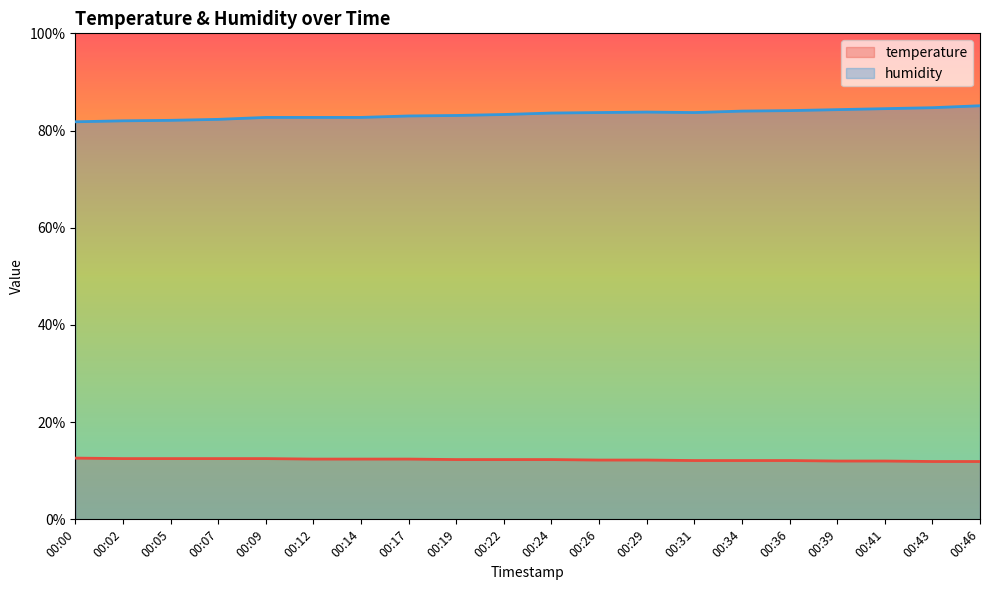

List the labels in order of temperature value, largest first.

00:00, 00:02, 00:05, 00:07, 00:09, 00:12, 00:14, 00:17, 00:19, 00:22, 00:24, 00:26, 00:29, 00:31, 00:34, 00:36, 00:39, 00:41, 00:43, 00:46